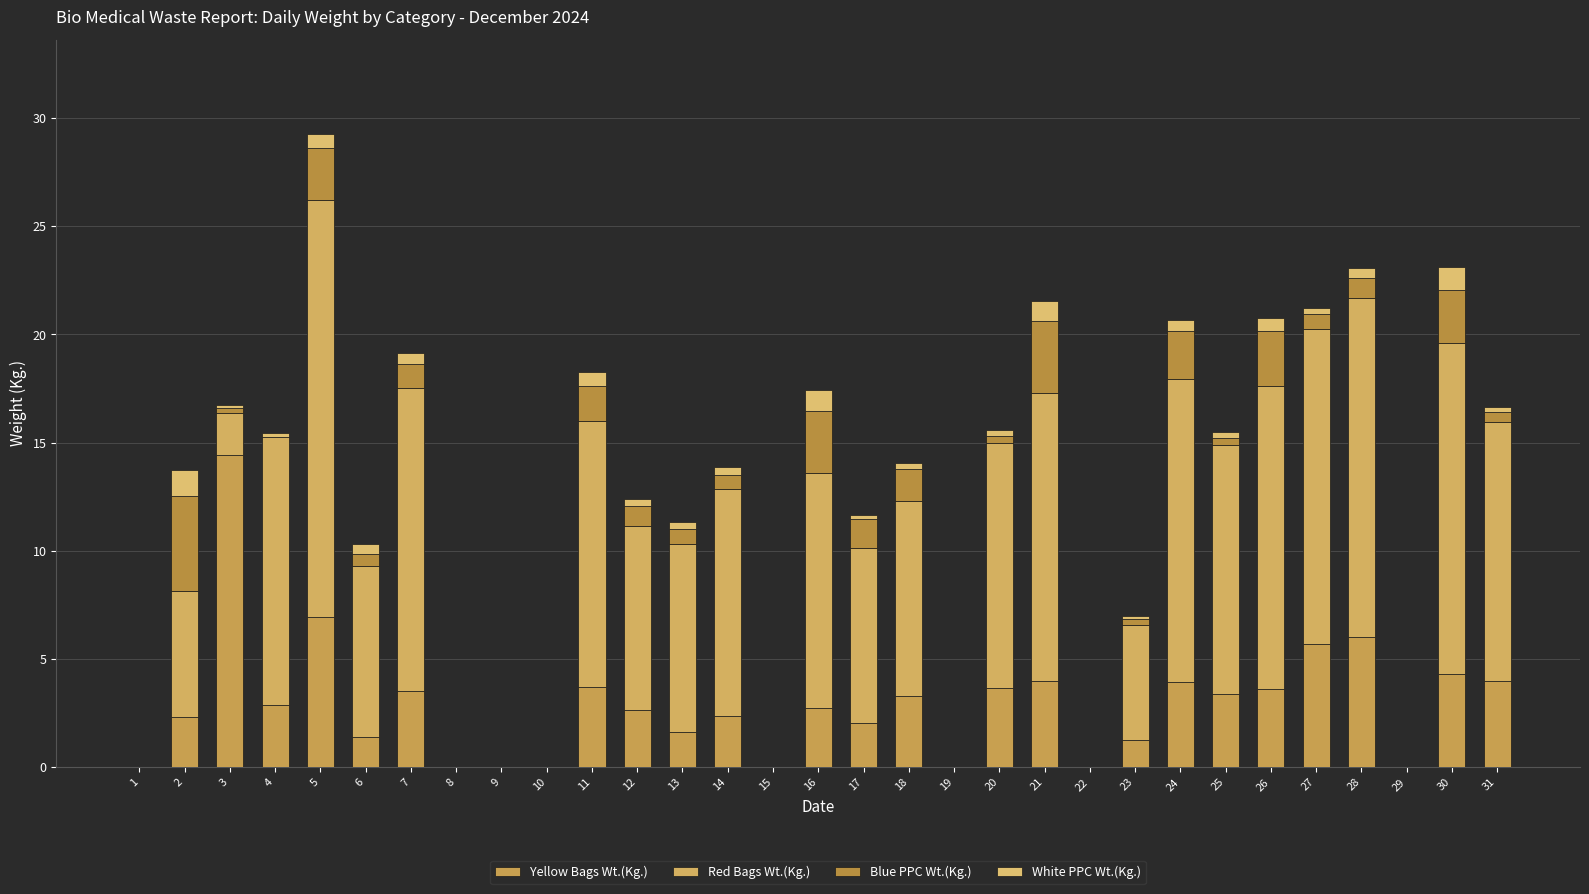

How many distinct data groups are displayed?

4